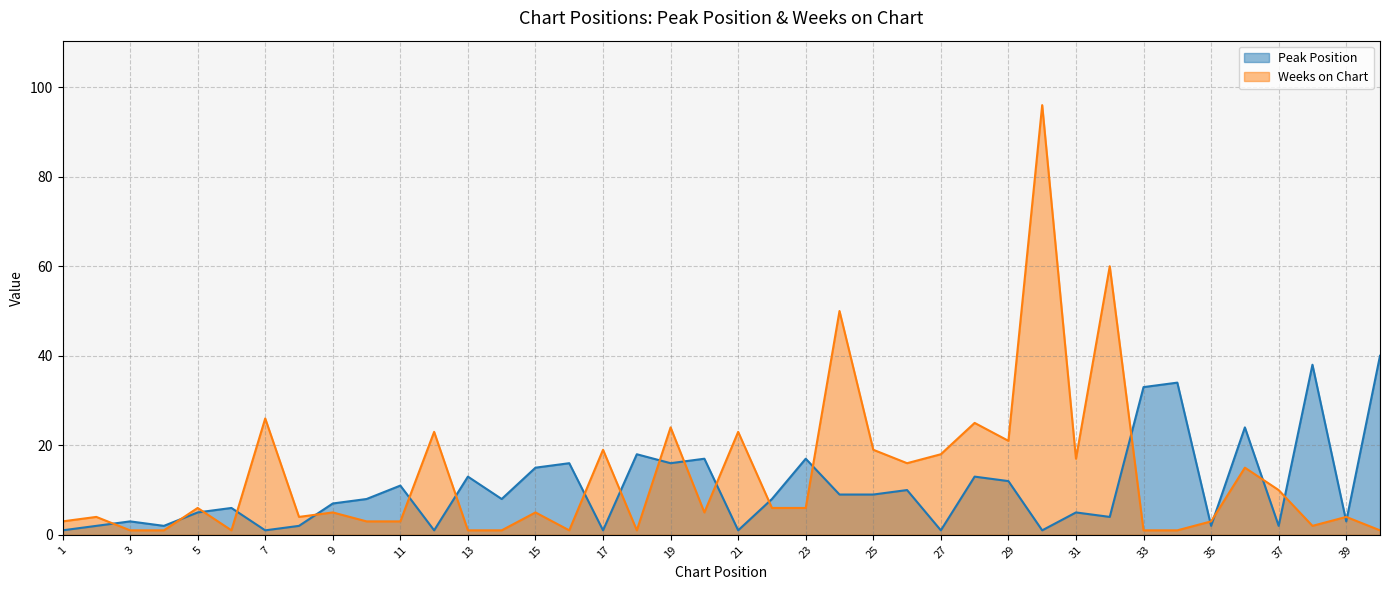

At which label is Peak Position closest to 20?

18